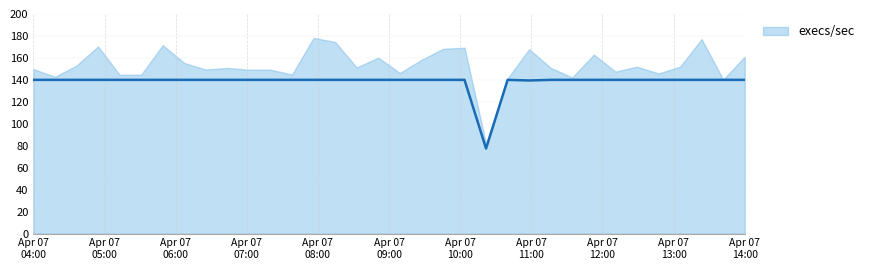

What is the ratio of the value at 29 to the value at 4?

1.0